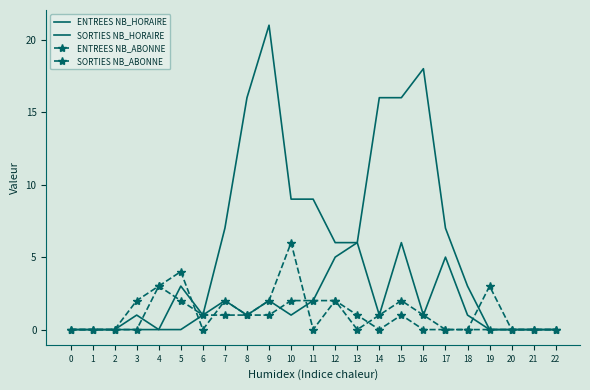

True or false: SORTIES NB_ABONNE has a value of 2 at 17.

False